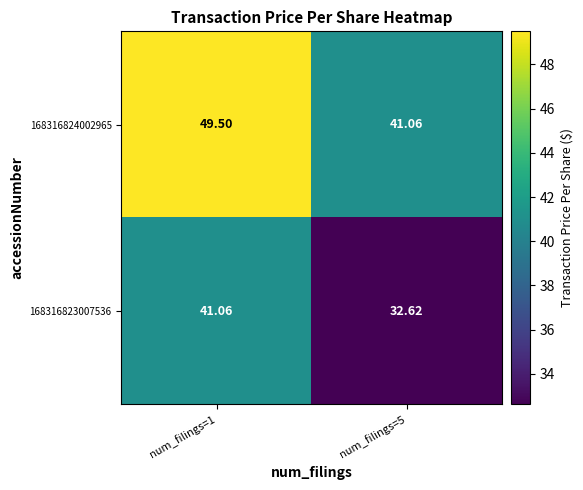

What is the spread (max minus min) of values at num_filings=5?

8.4